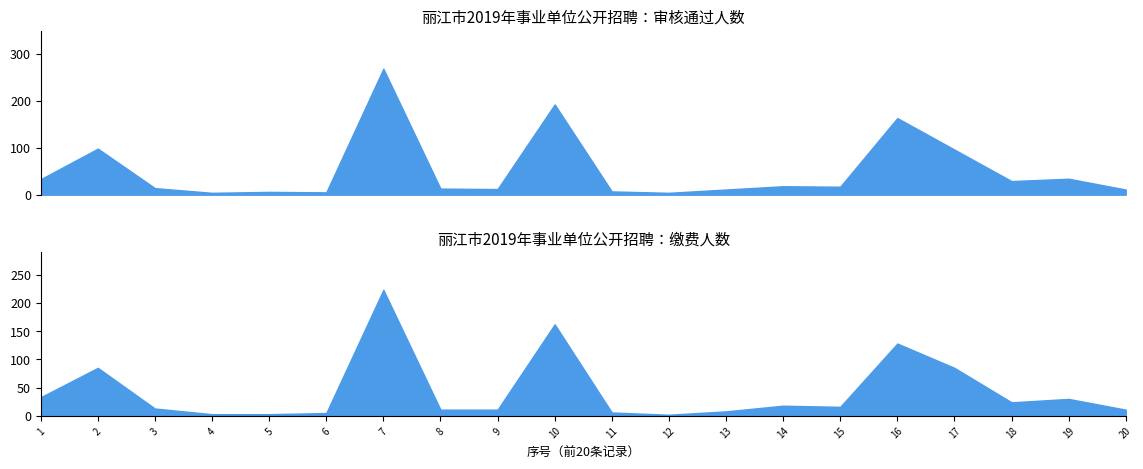

What is the minimum value for 缴费人数?

2